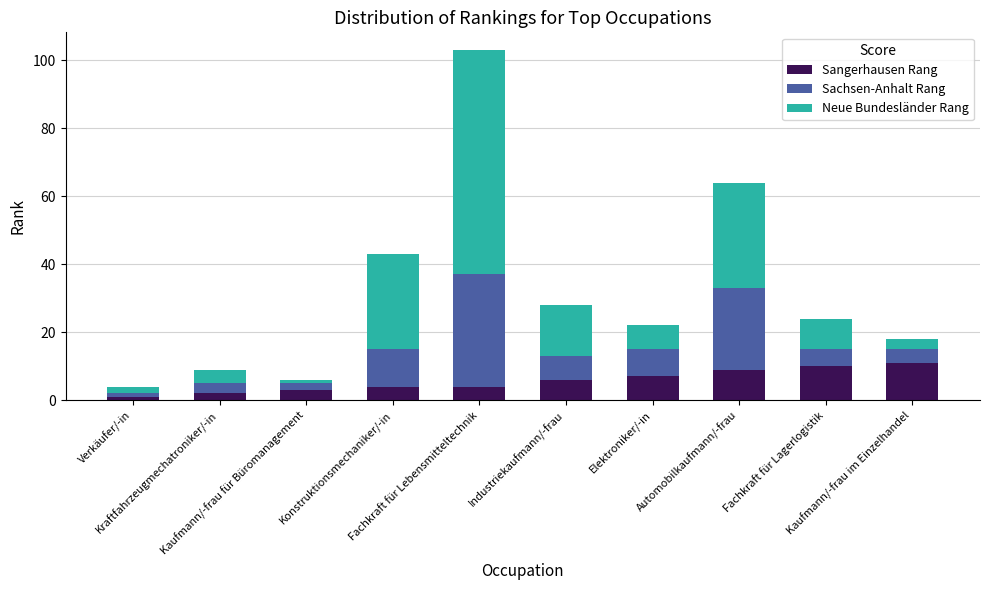

What is the average value of the Sangerhausen Rang series?

6